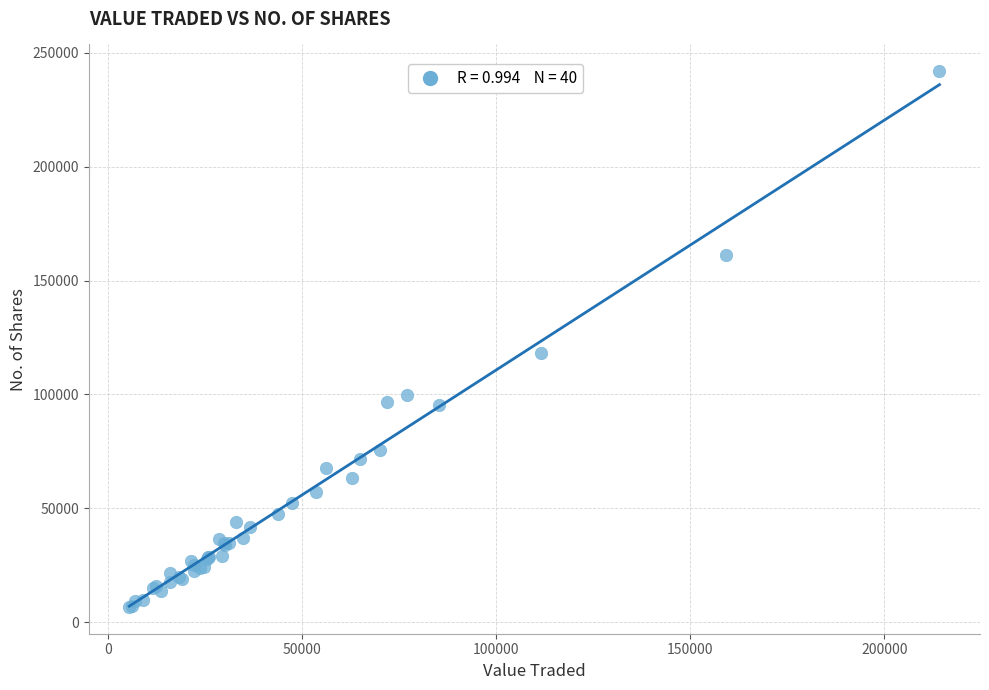

What Y value in the scatter plot is closest to 124303?

118180